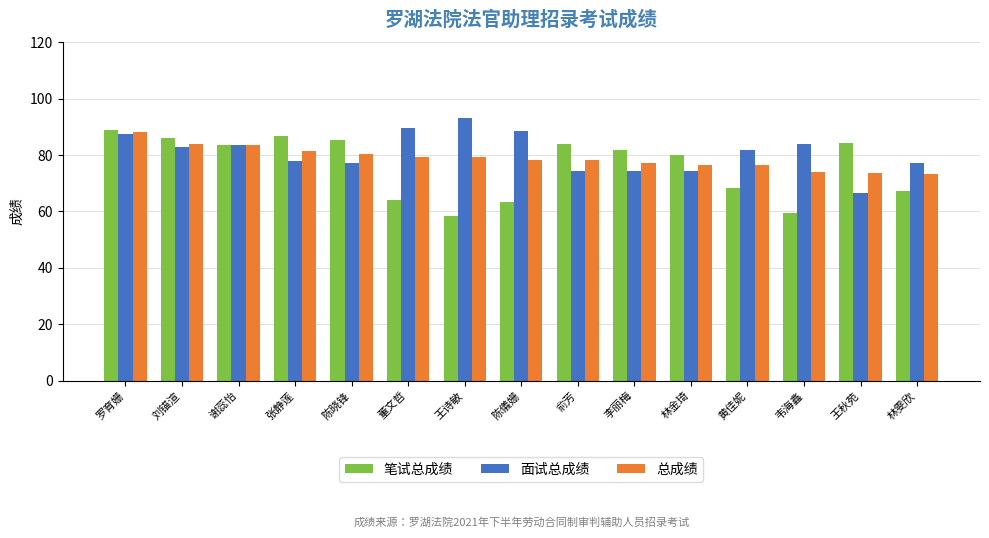

At which label does 面试总成绩 first exceed 81?

罗育姗